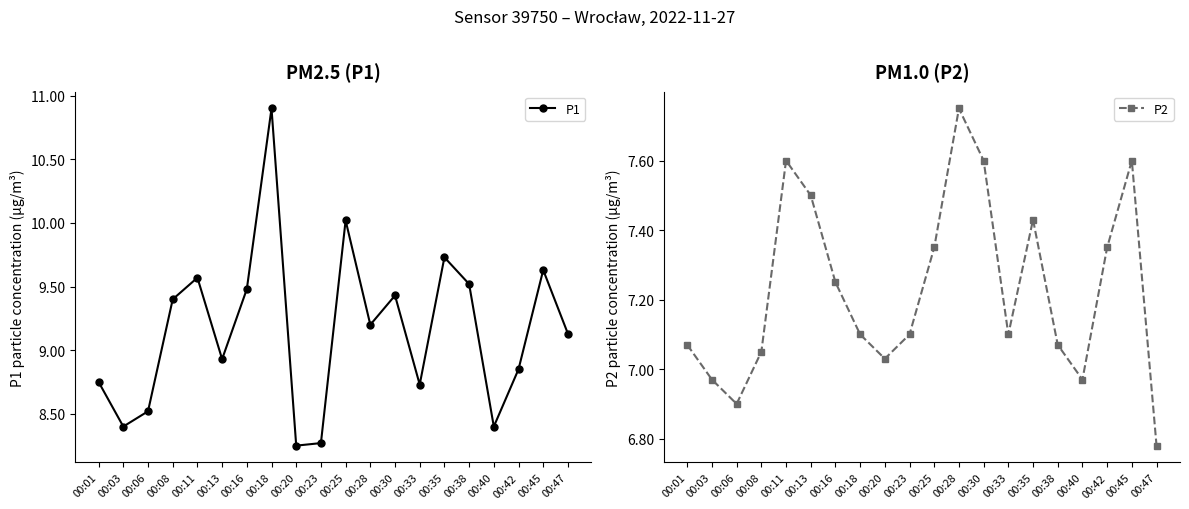

What is the difference between the second highest and minimum values in the P1 series?

1.8